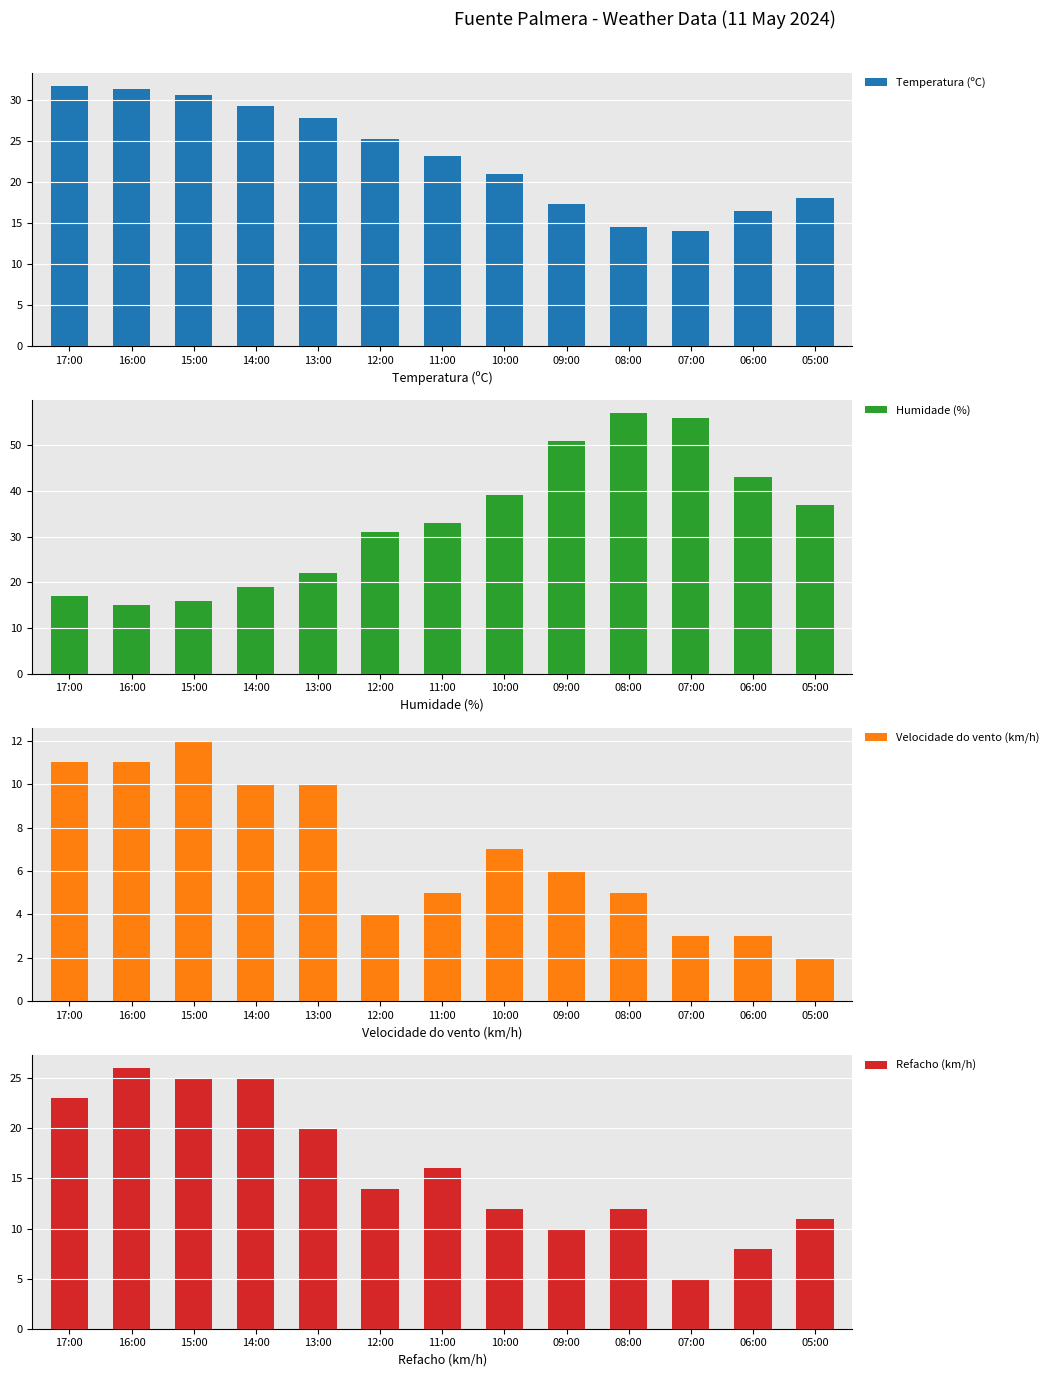

Are the bars horizontal?

No